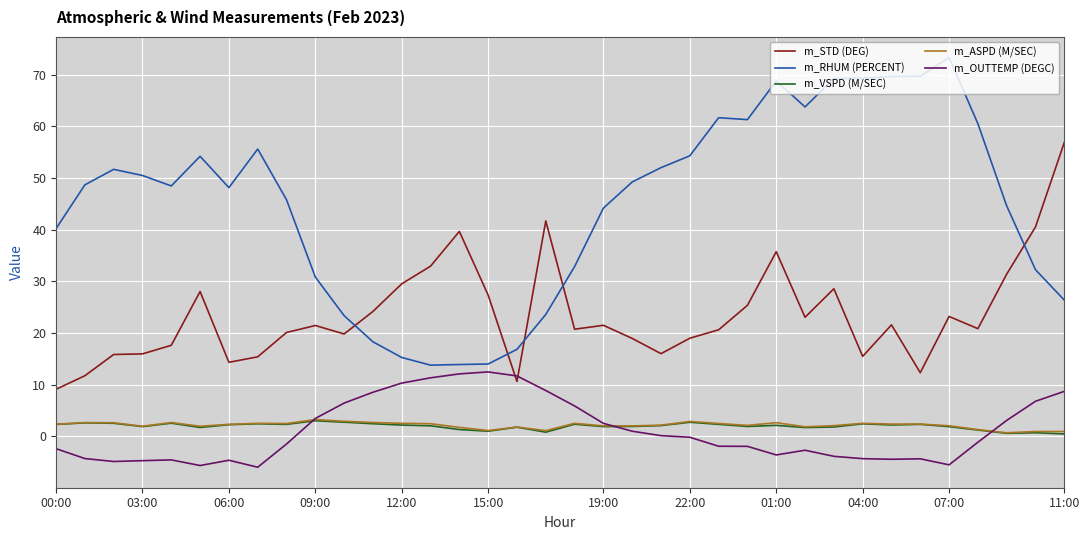

What is the highest value of the m_RHUM (PERCENT) series?

73.3